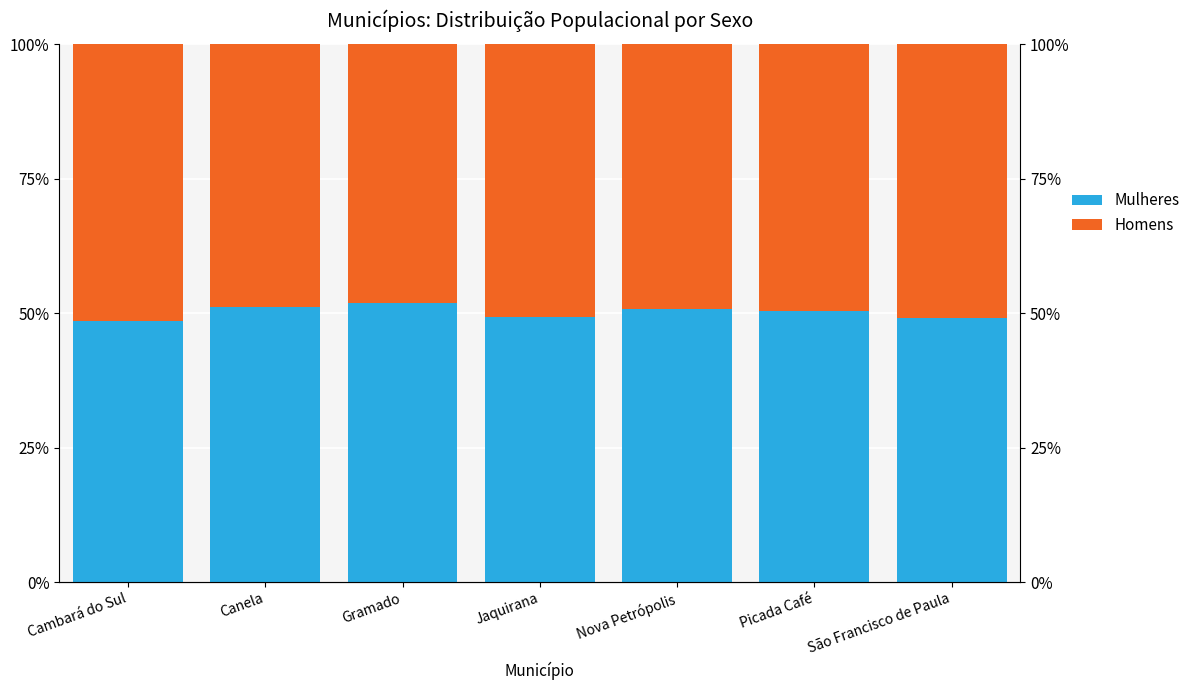

Where is Homens nearest to the value 49?

Nova Petrópolis